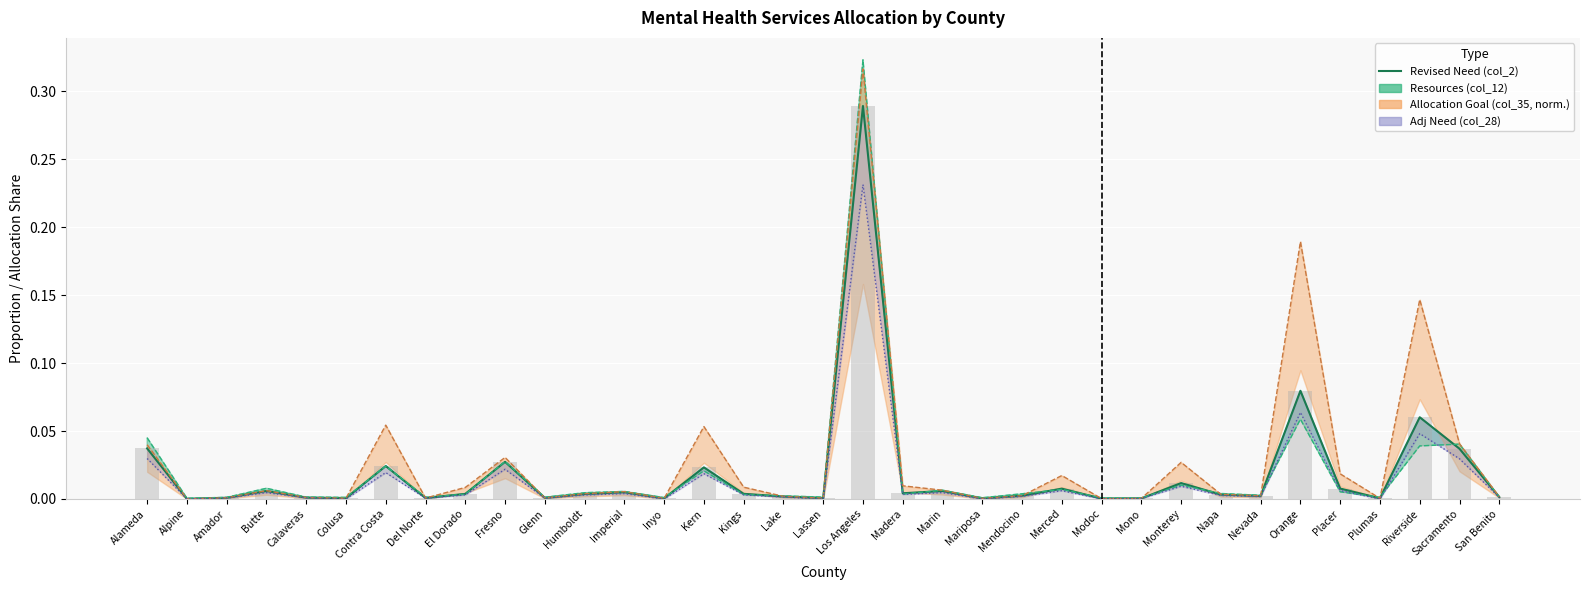

Is it true that the value at Marin is 0.0?

True